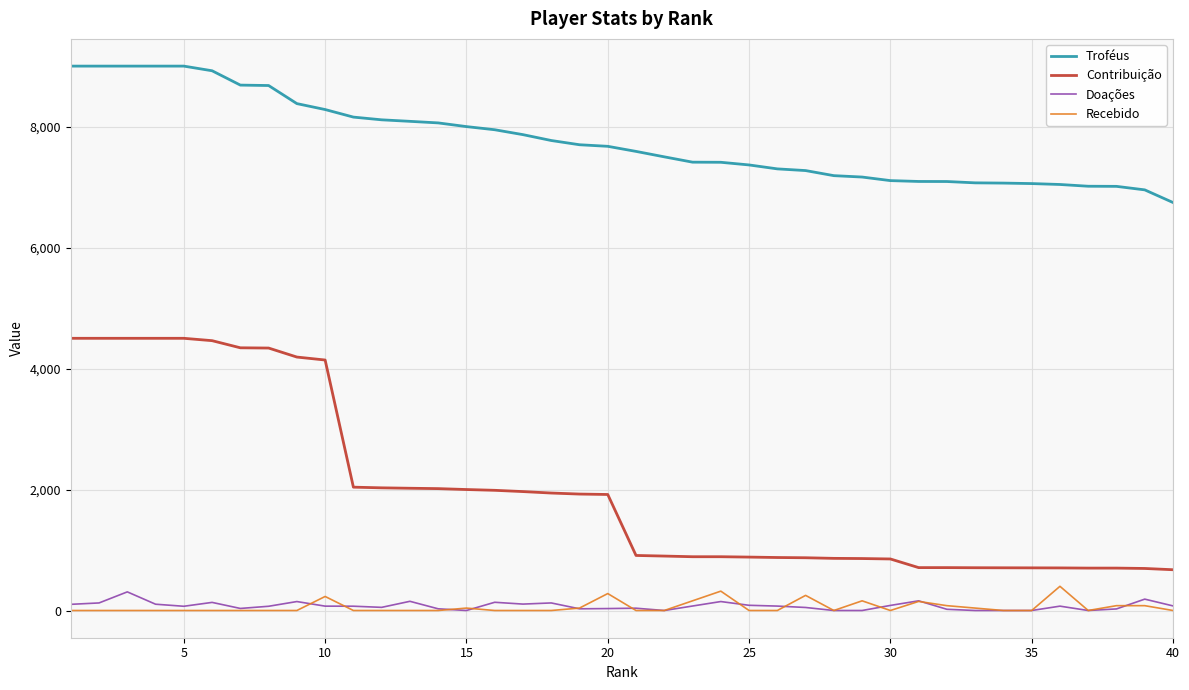

True or false: Doações and Contribuição intersect in this chart.

False